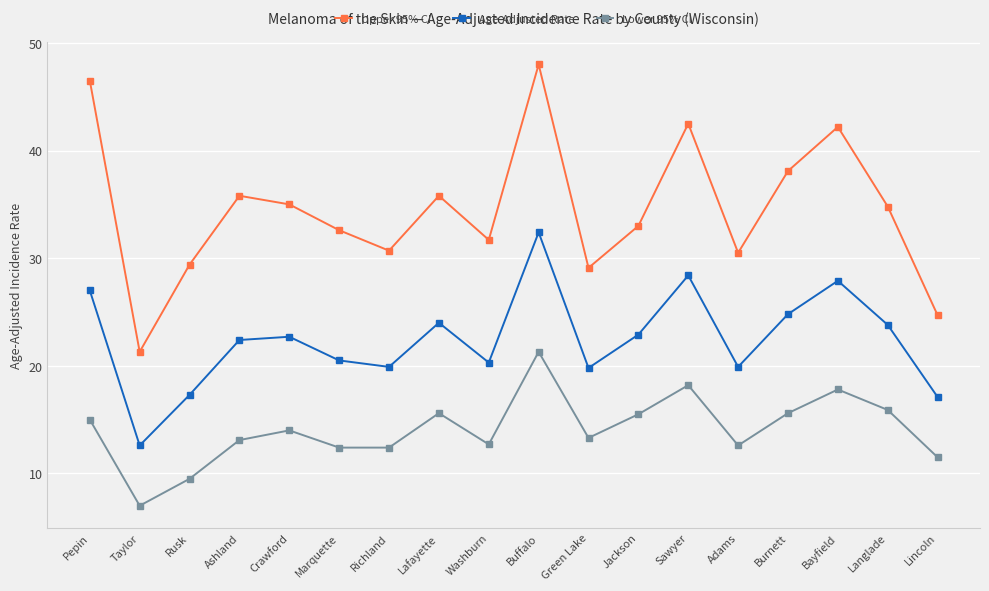

Rank the series by their maximum value, from highest to lowest.

Upper 95% CI, Age-Adjusted Rate, Lower 95% CI